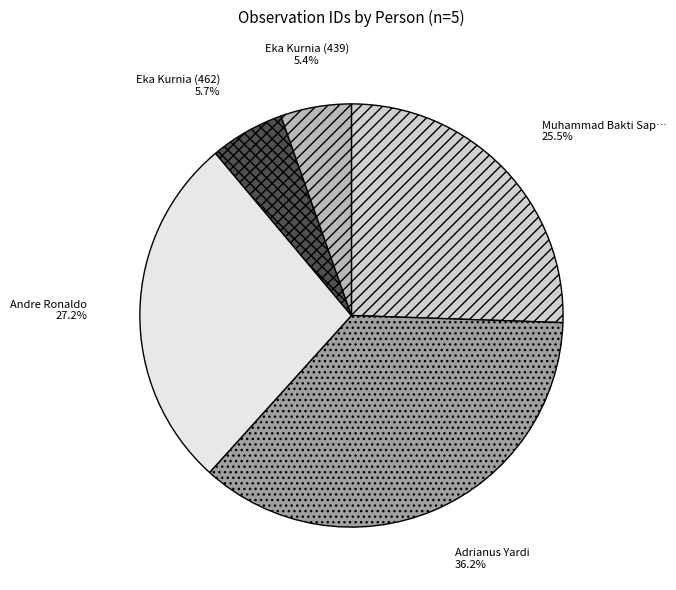

Is there a majority slice in this chart?

No